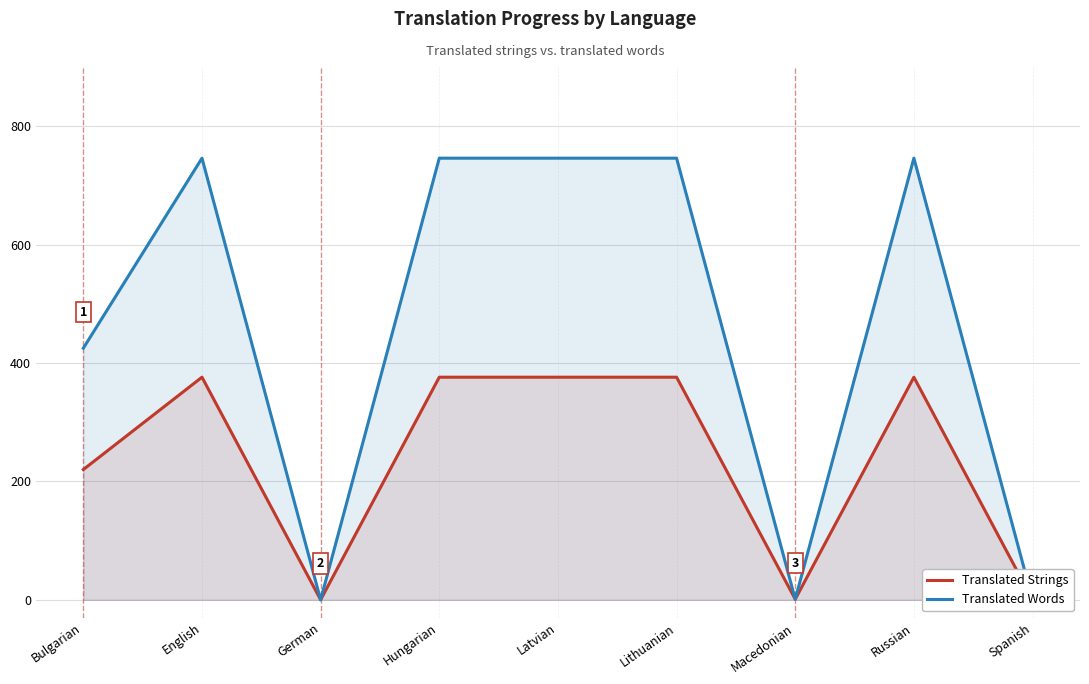

Reading left to right, transcribe all the data shown in this chart.

Translated Strings: 220	376	0	376	376	376	1	376	0
Translated Words: 425	746	0	746	746	746	1	746	0